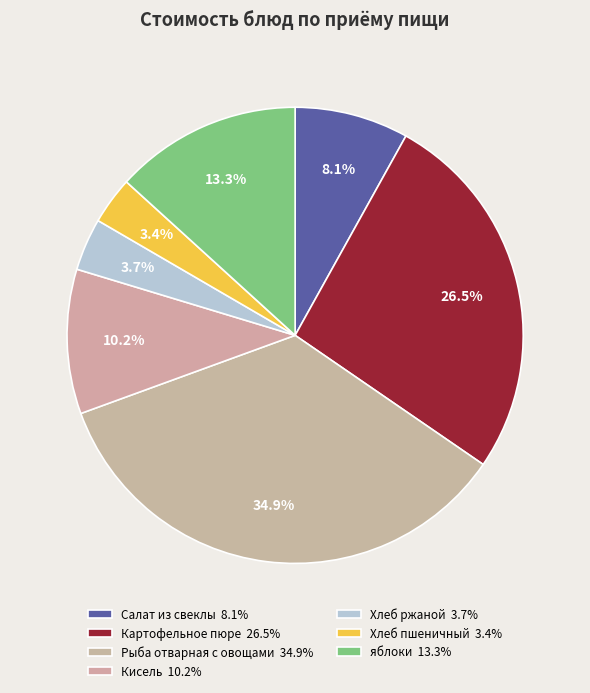

To the nearest percent, what is the average slice percentage?

14%